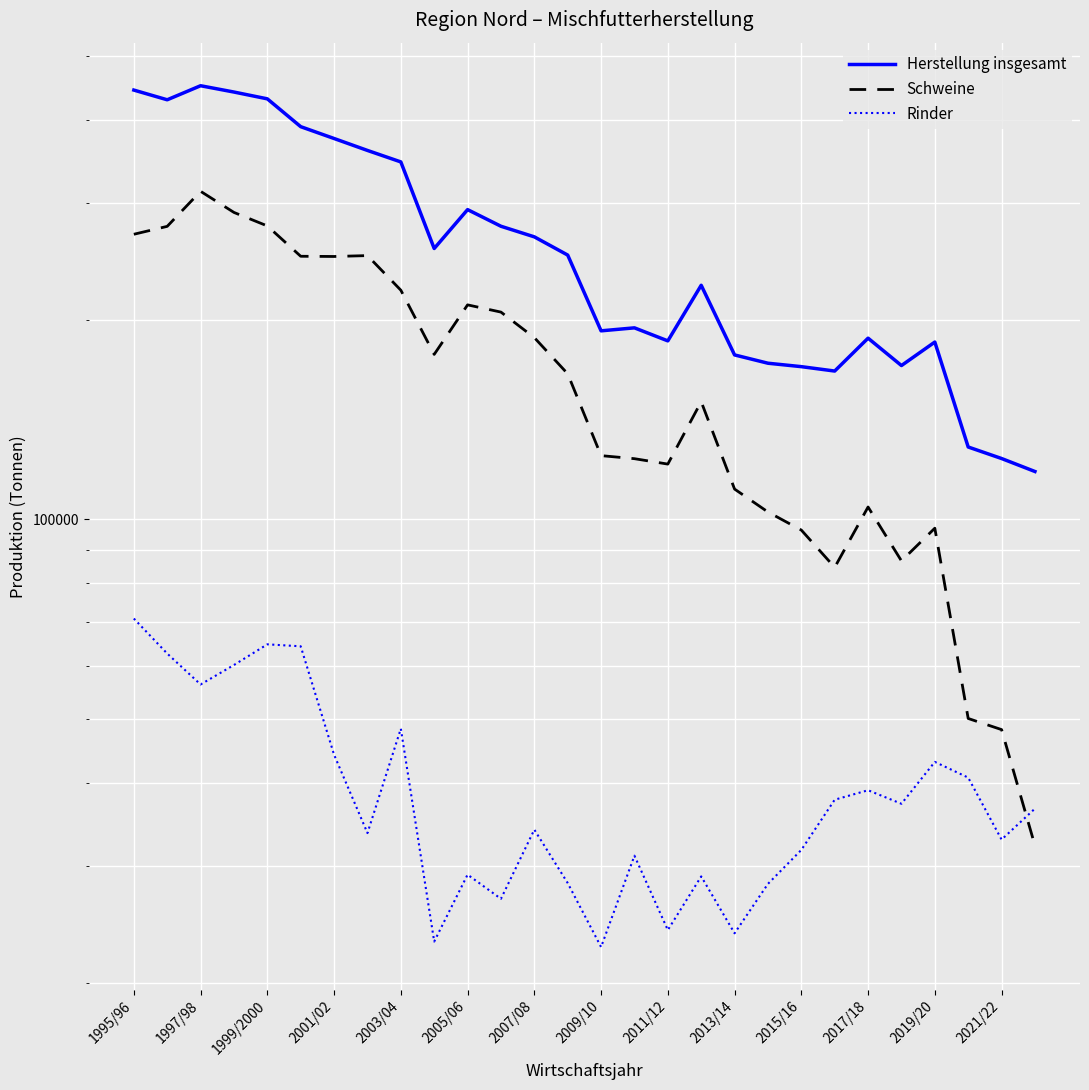

True or false: Rinder and Herstellung insgesamt cross at least once.

False